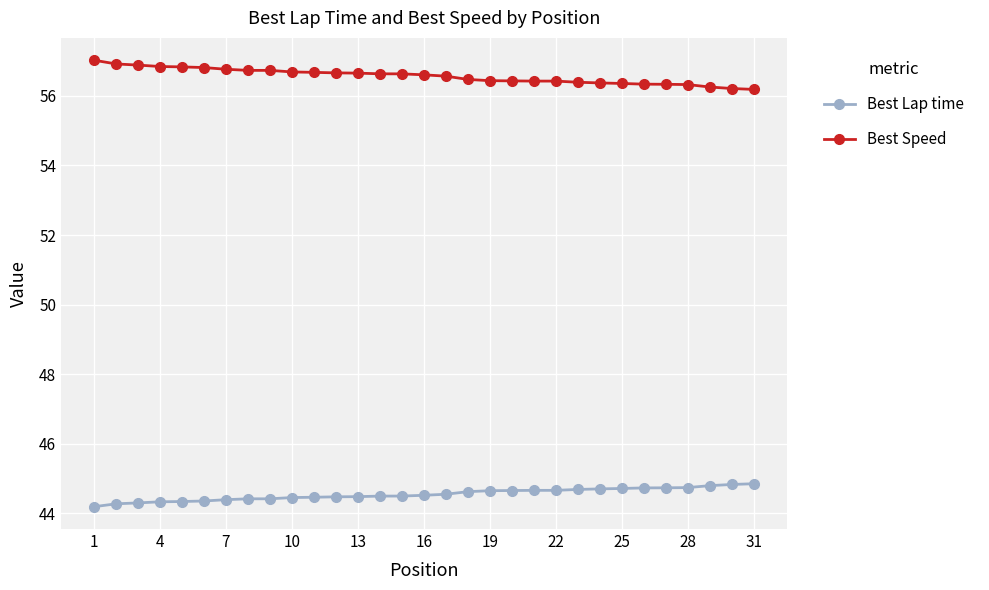

What is the minimum value for Best Lap time?

44.2